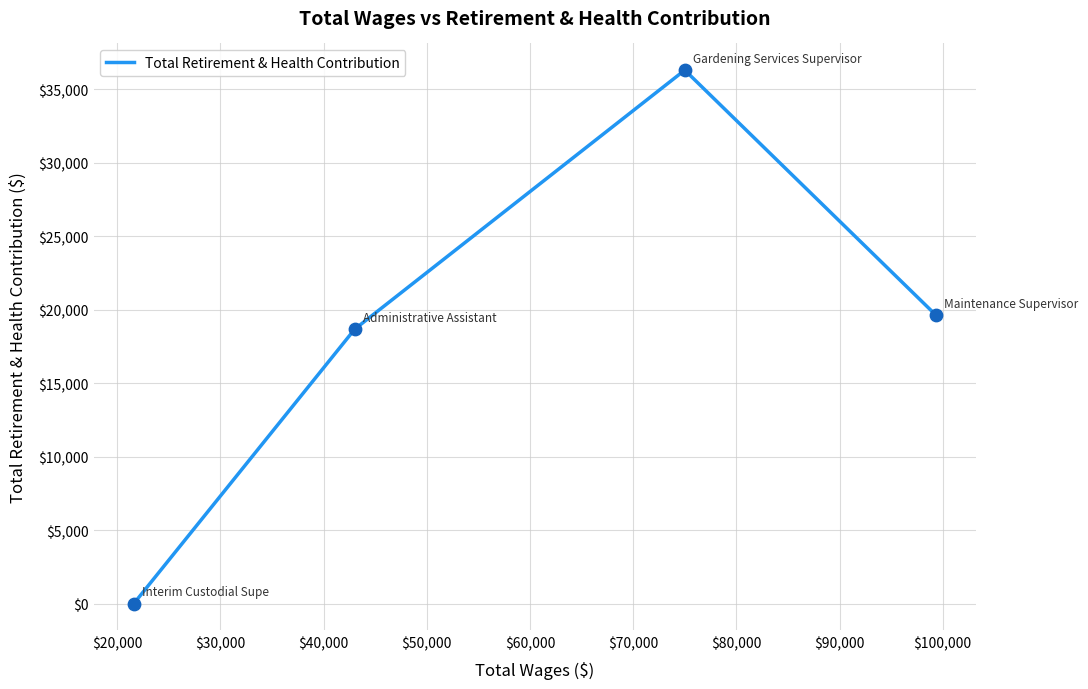

What is the maximum value shown in the chart?

36314